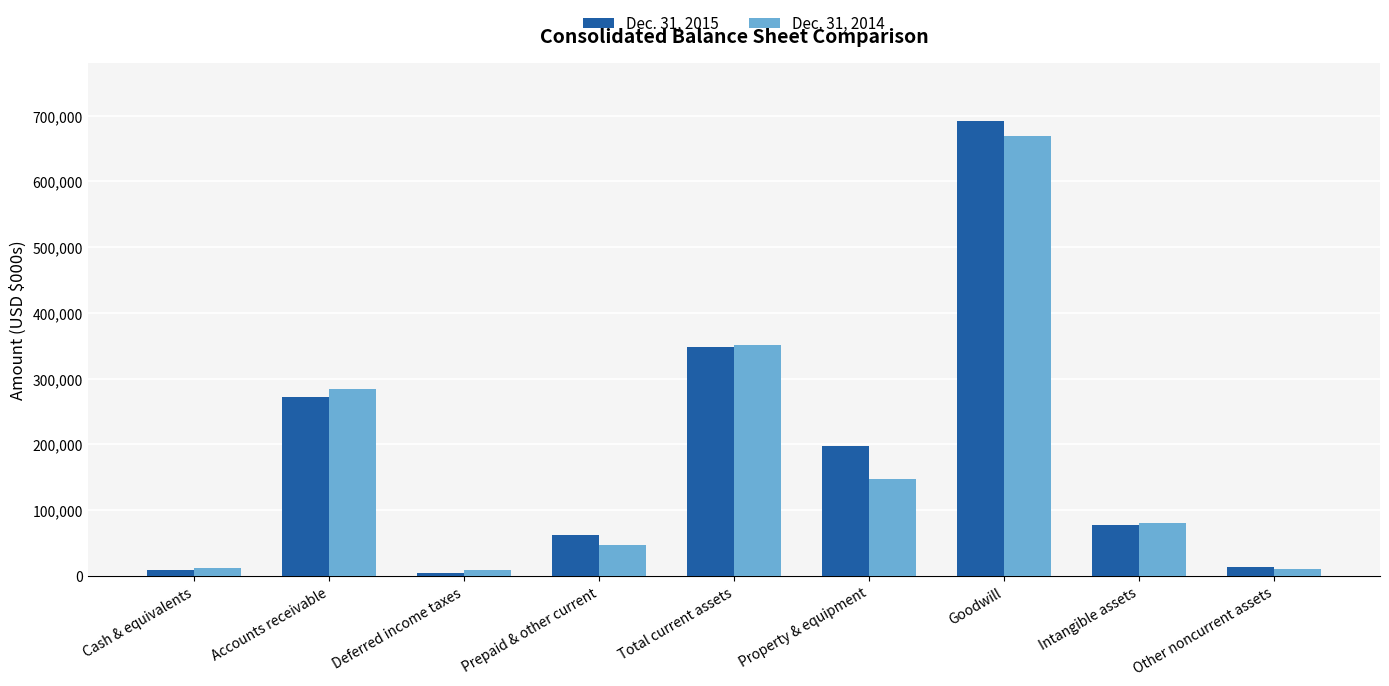

What is the value of the Dec. 31, 2015 bar at the 8th from the left?

76694